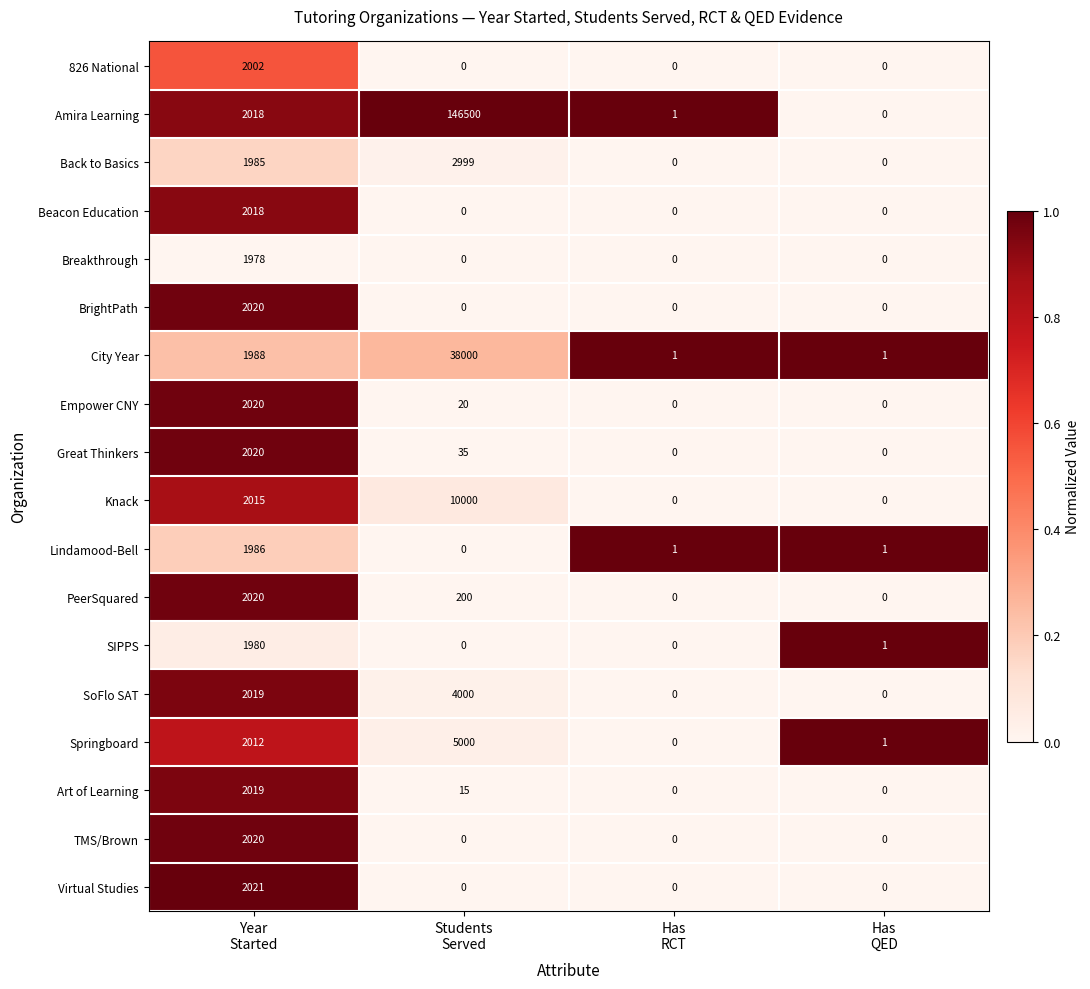

At which category is the sum across all series the highest?

Students
Served